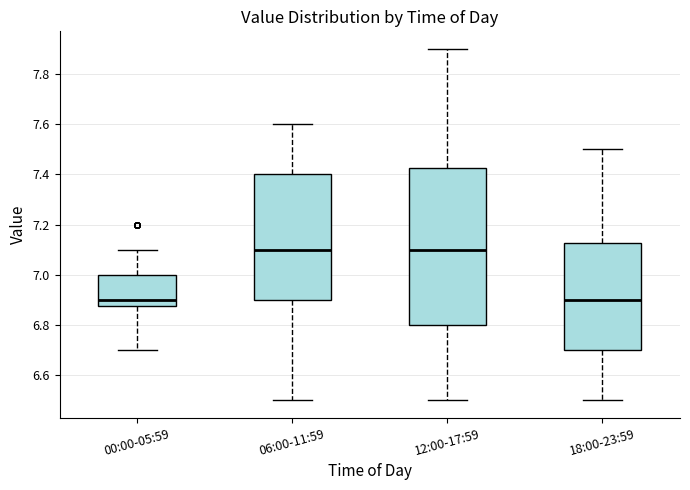

Reading left to right, read every box against the y-axis: the position of its median line, the range the box covers, and the ends of its whiskers. The values are not printed on the chart, so give them approximately, as read against the axis.

00:00-05:59: median 6.90, box 6.88 to 7.00, whiskers 6.70 to 7.10
06:00-11:59: median 7.10, box 6.90 to 7.40, whiskers 6.50 to 7.60
12:00-17:59: median 7.10, box 6.80 to 7.42, whiskers 6.50 to 7.90
18:00-23:59: median 6.90, box 6.70 to 7.12, whiskers 6.50 to 7.50